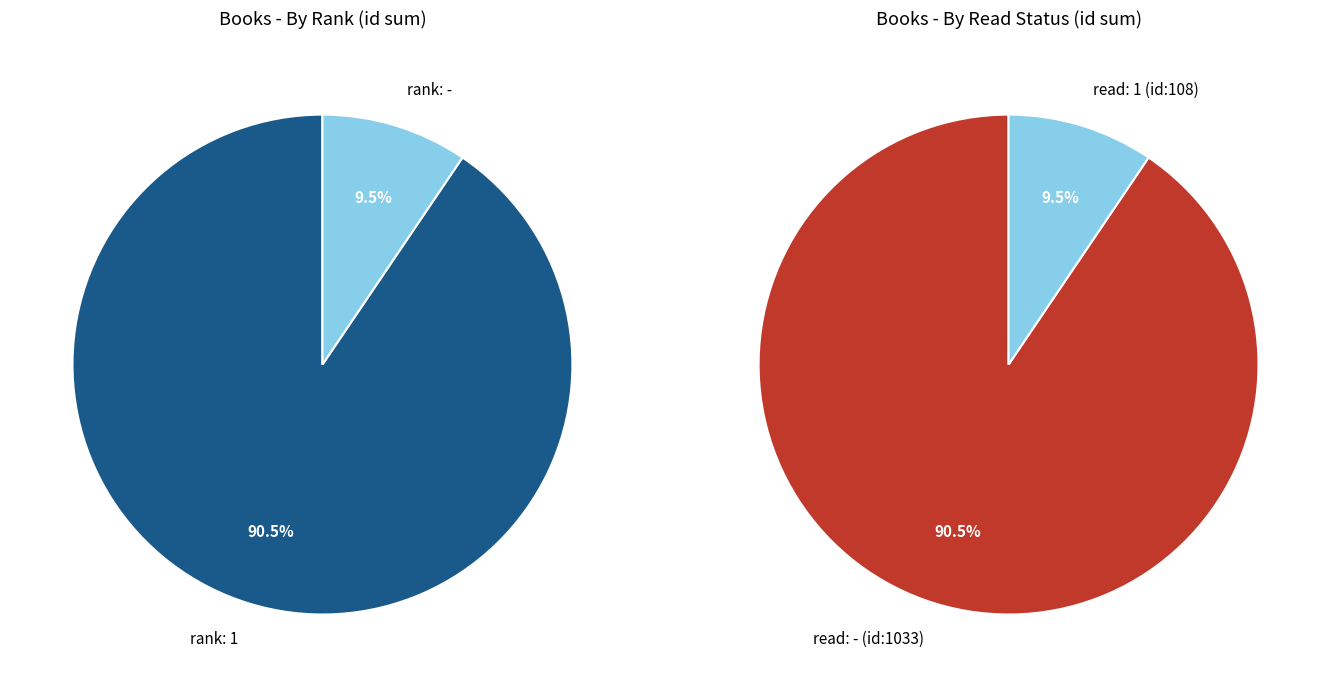

Is it true that rank=1 (id:1033) is 81% of the pie?

False